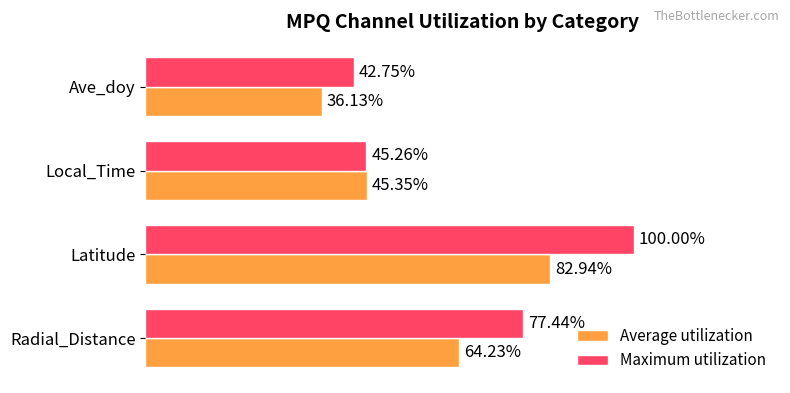

List the series in order of their peak value, lowest first.

Average utilization, Maximum utilization